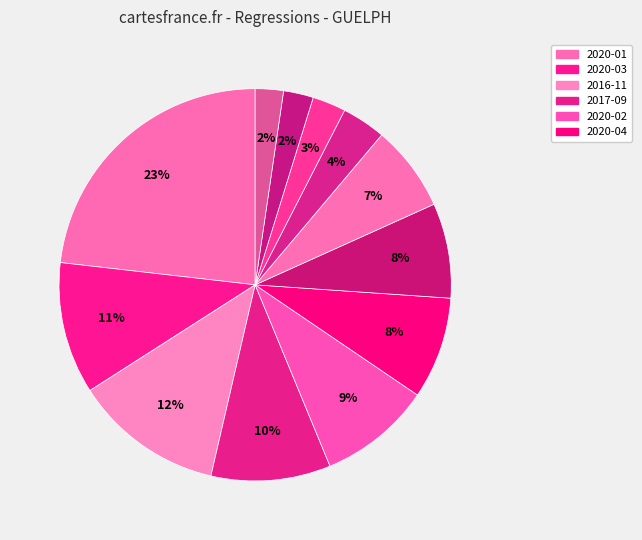

Rank the categories by value from lowest to highest.

2018-02, 2019-02, 2019-11, 2016-03, 2019-03, 2019-10, 2020-04, 2020-02, 2017-09, 2020-03, 2016-11, 2020-01